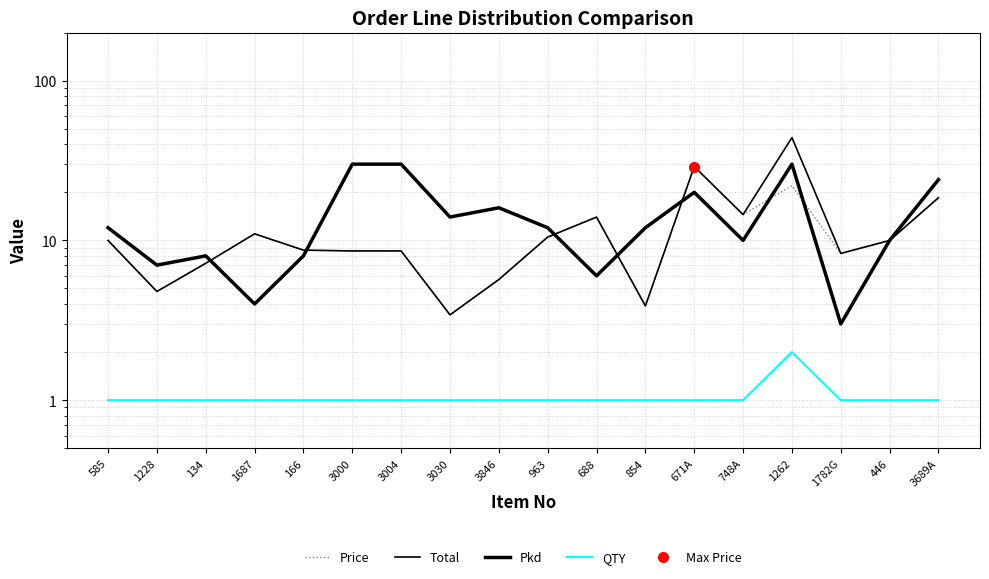

Is it true that Price equals 1.5 at 3846?

False